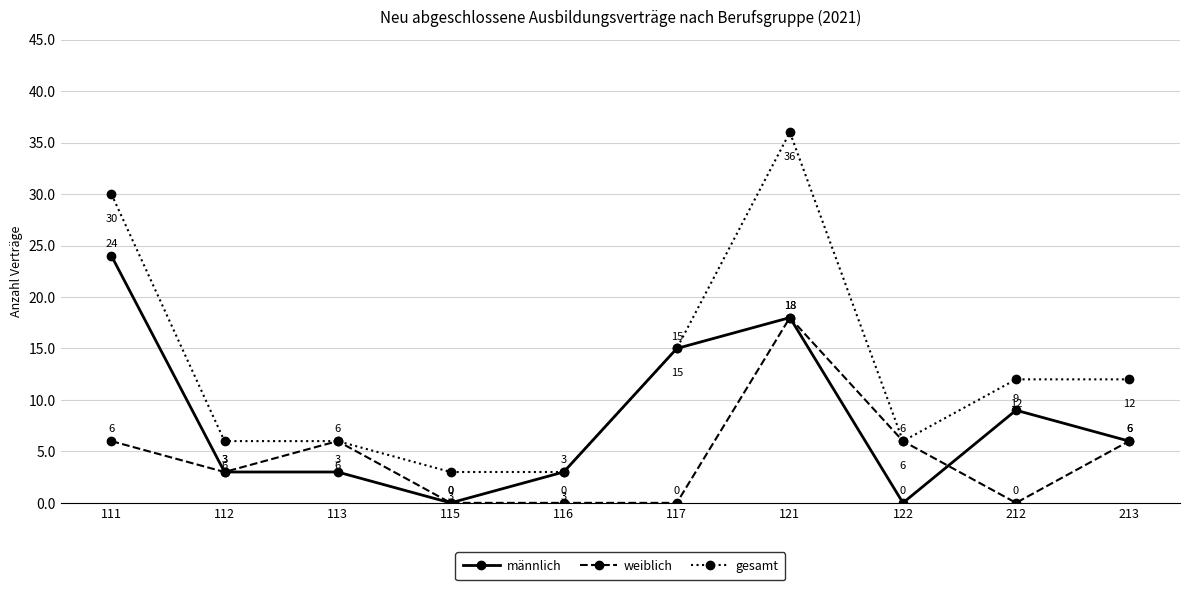

Rank the series by their average value, from highest to lowest.

gesamt, männlich, weiblich